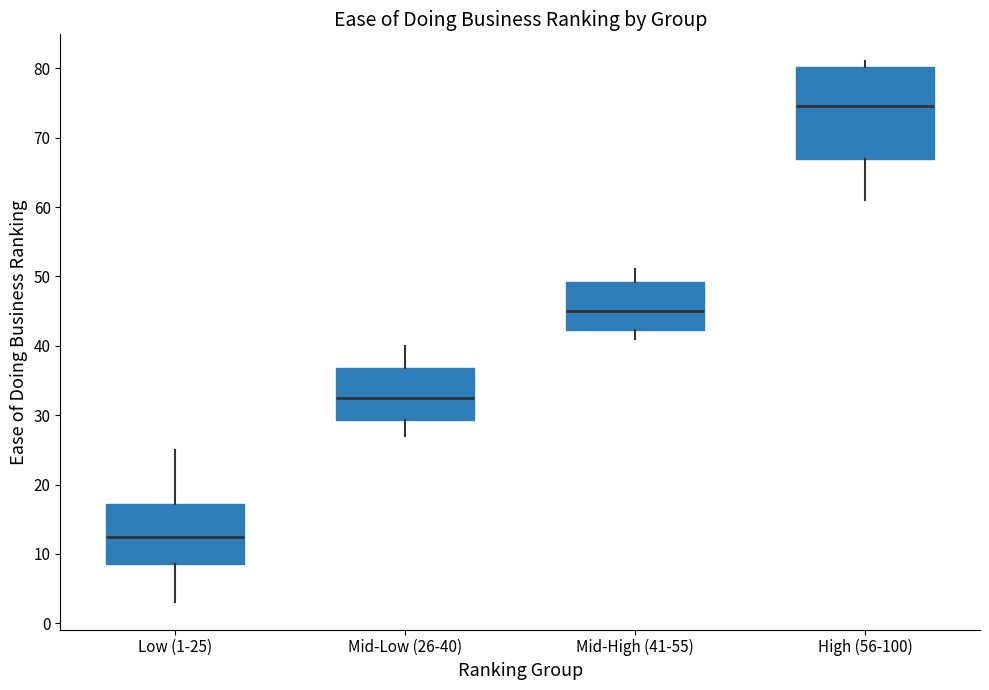

Which box's median line is the highest?

High (56-100)